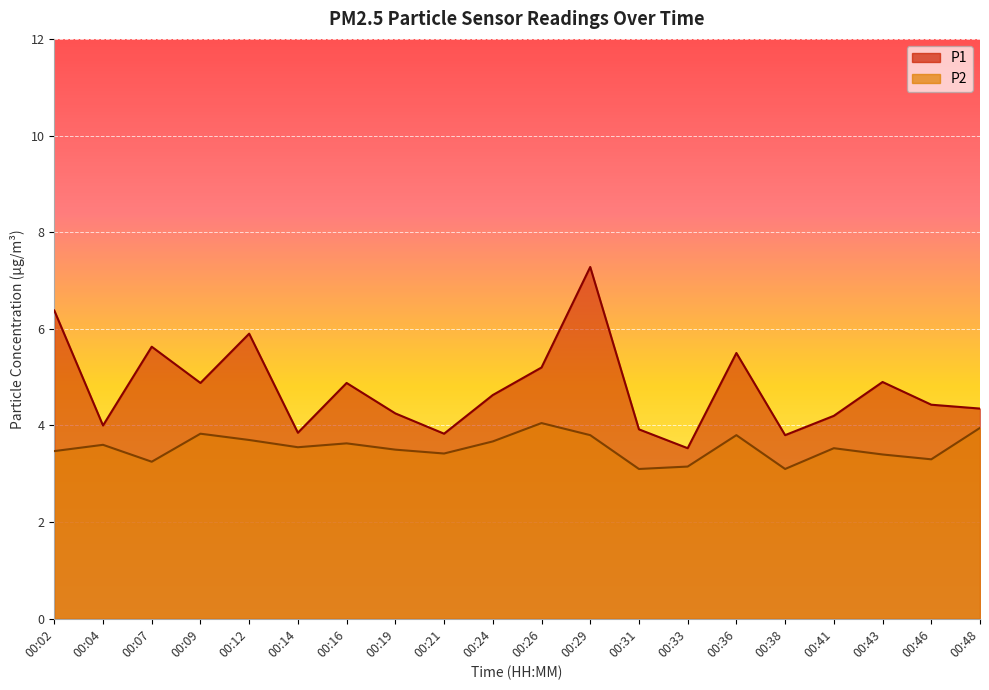

What is the sum of the P2 values at 00:33 and 00:29?

6.9